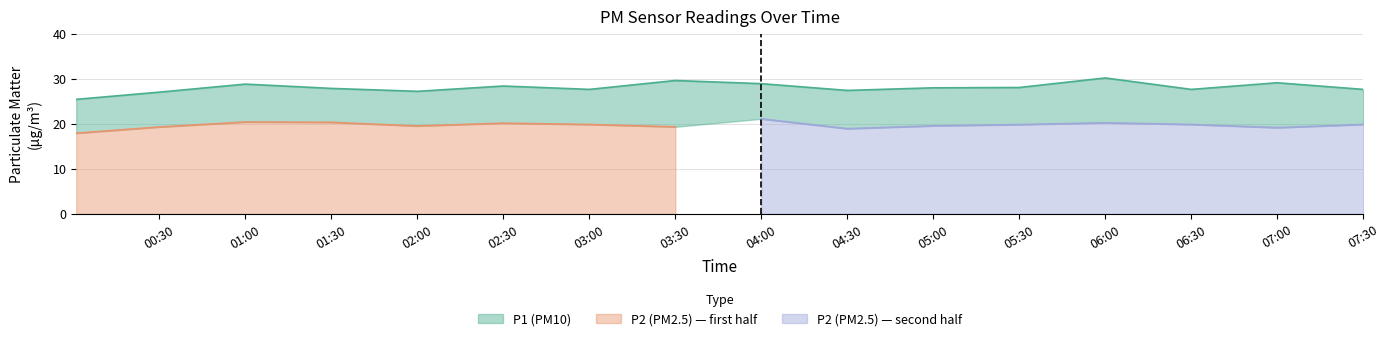

What is the average value?

28.0